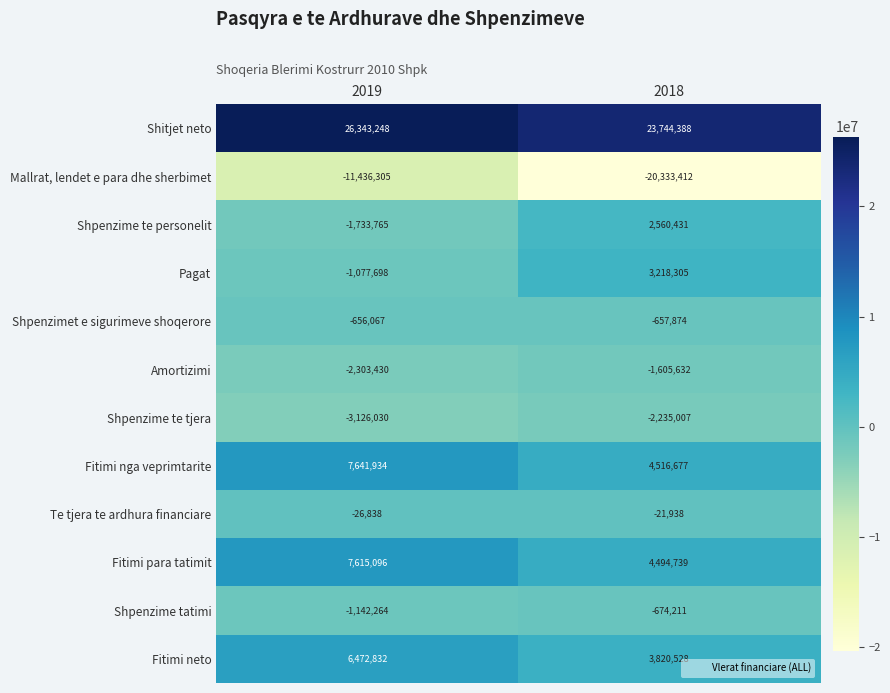

At which category is the sum across all series the highest?

2019